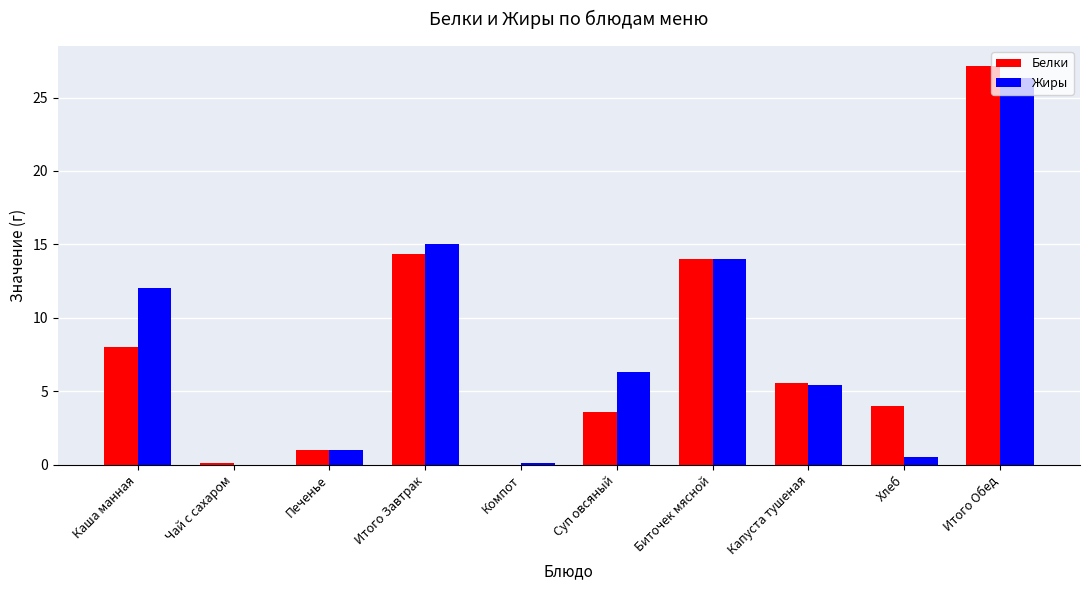

At which label is Белки closest to 13?

Биточек мясной